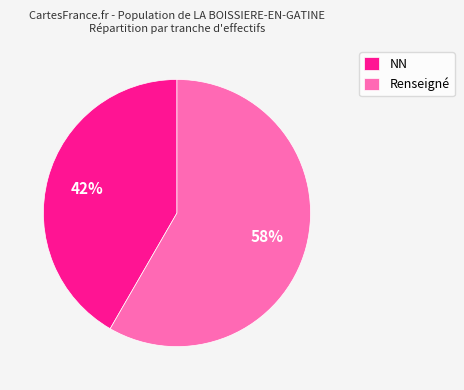

To the nearest percent, what percentage of the pie is NN?

42%